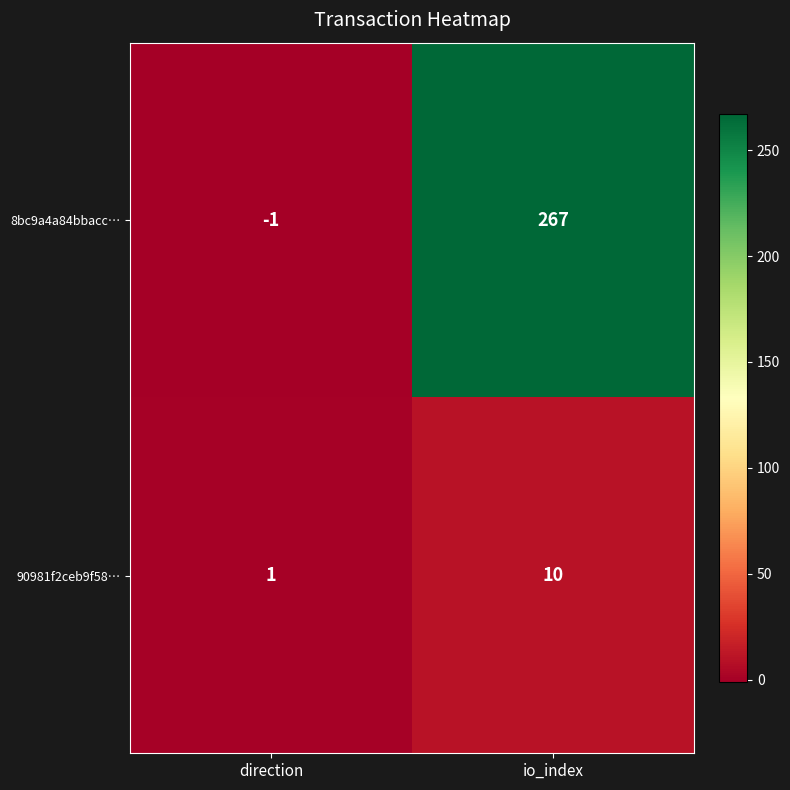

What is the difference between the 8bc9a4a84bbacc… values at io_index and direction?

268